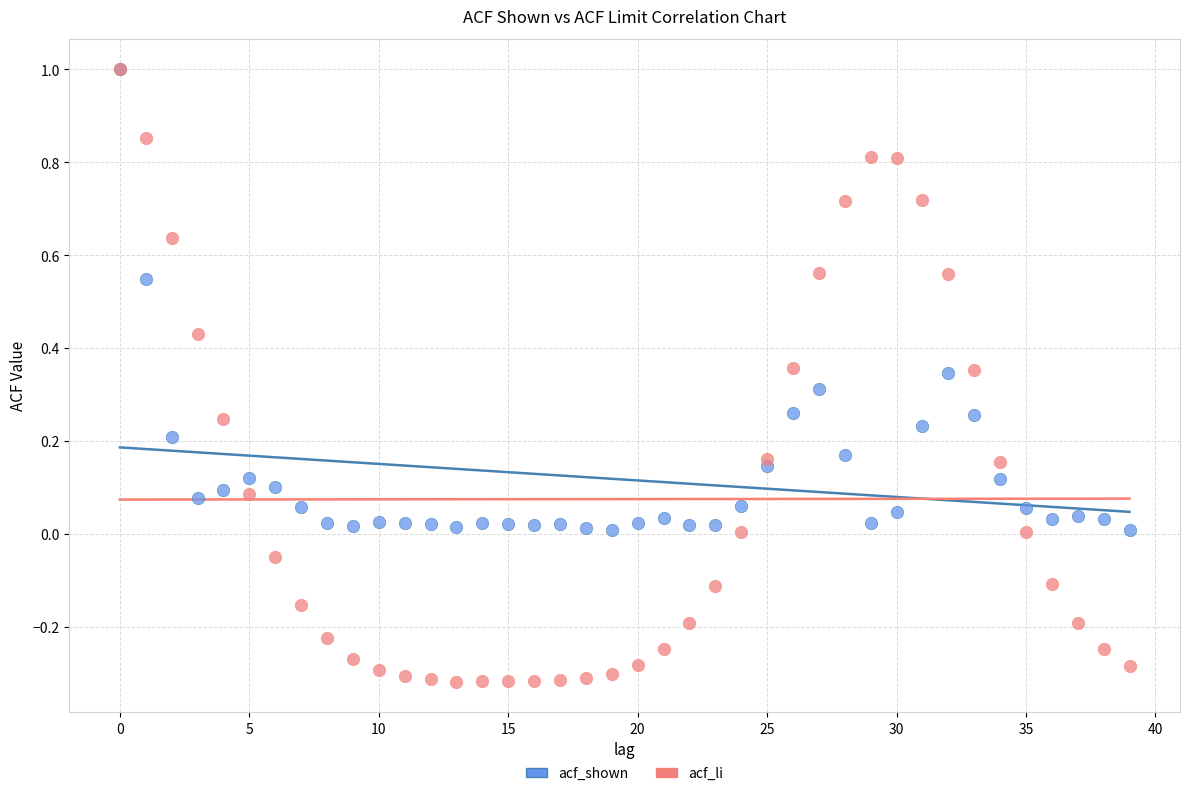

What are all the series names shown in the legend?

acf_shown, acf_li